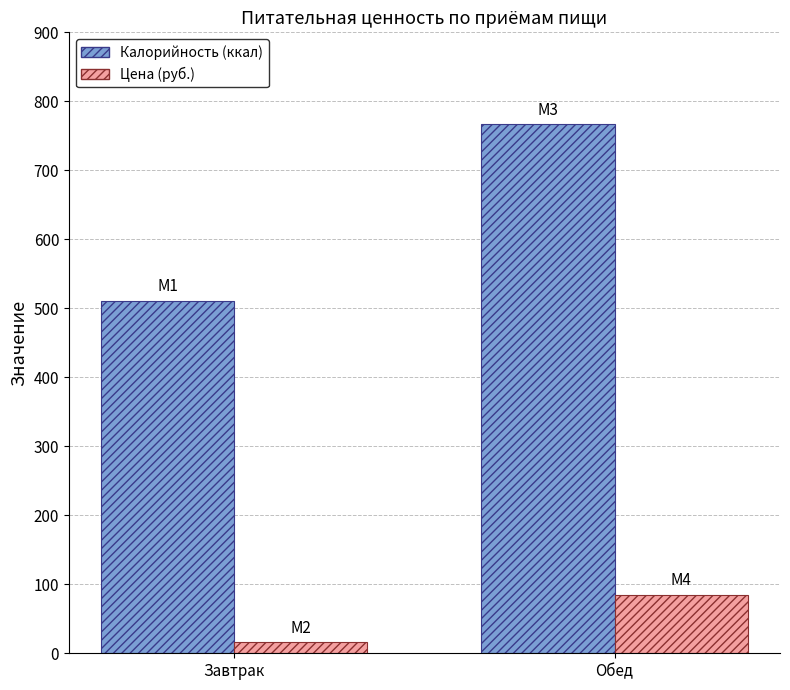

What is the sum of the Калорийность (ккал) values at Завтрак and Обед?

1278.0